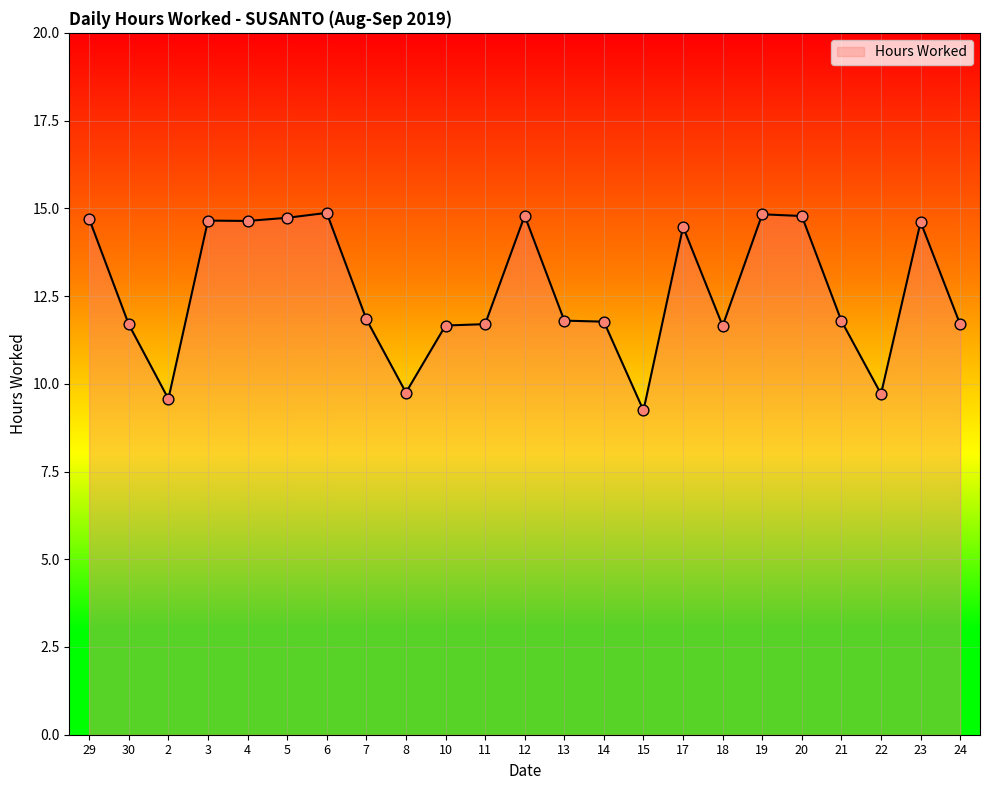

Between 2 and 19, which is larger?

19